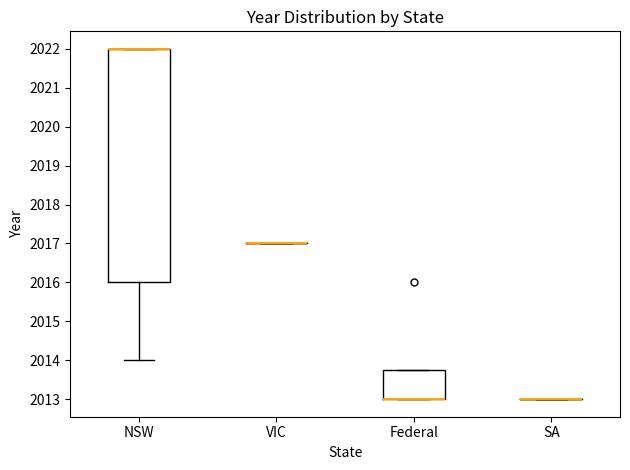

Which box is the tallest, from its lower edge to its upper edge?

NSW